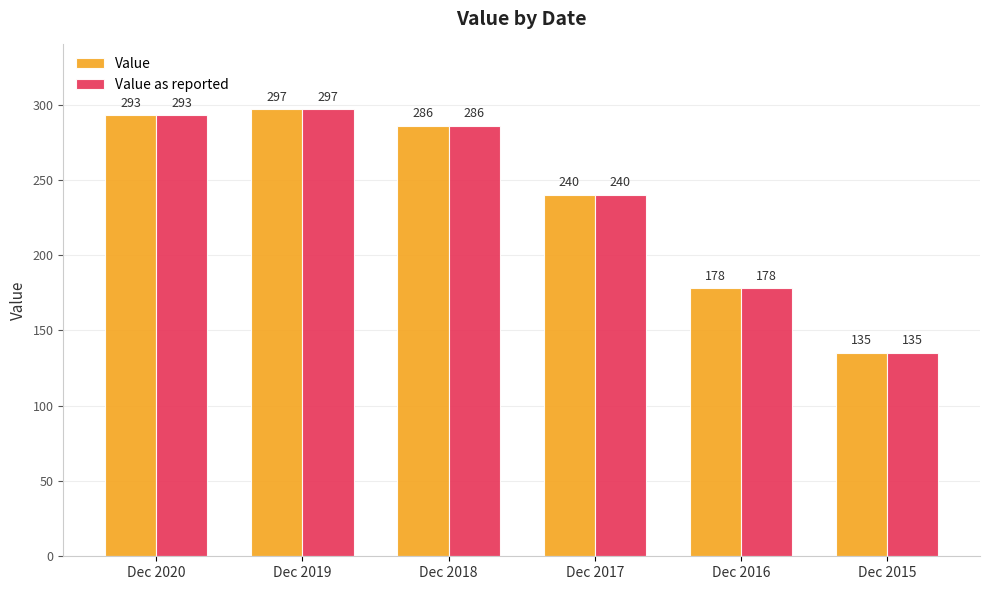

How many data points in Value are less than 286?

3